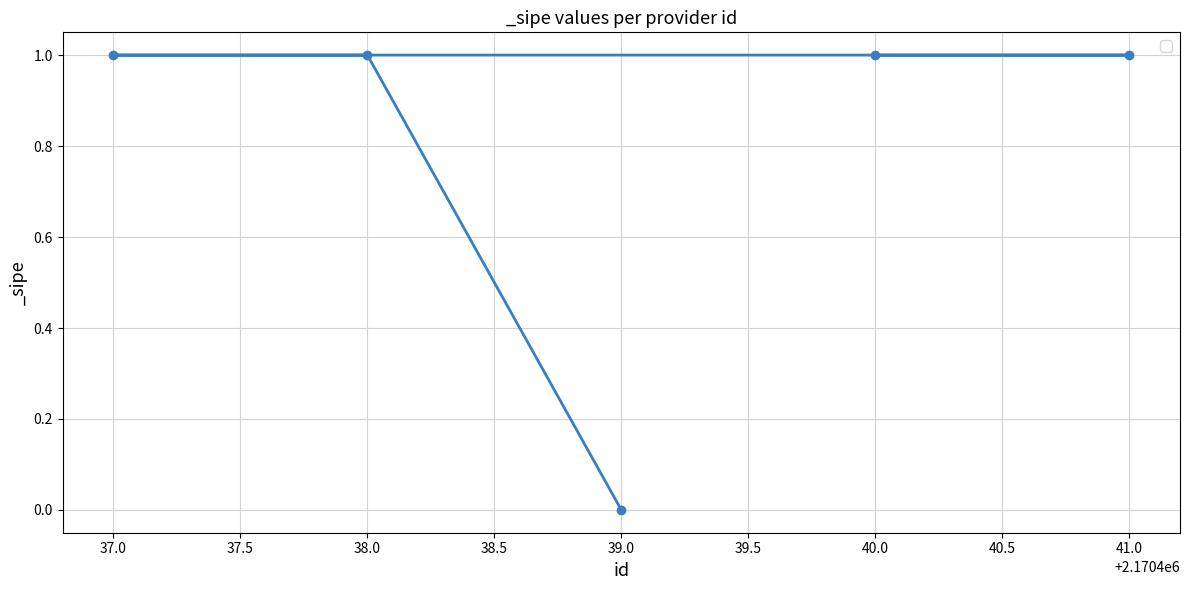

Where is the data nearest to the value 0?

39.0